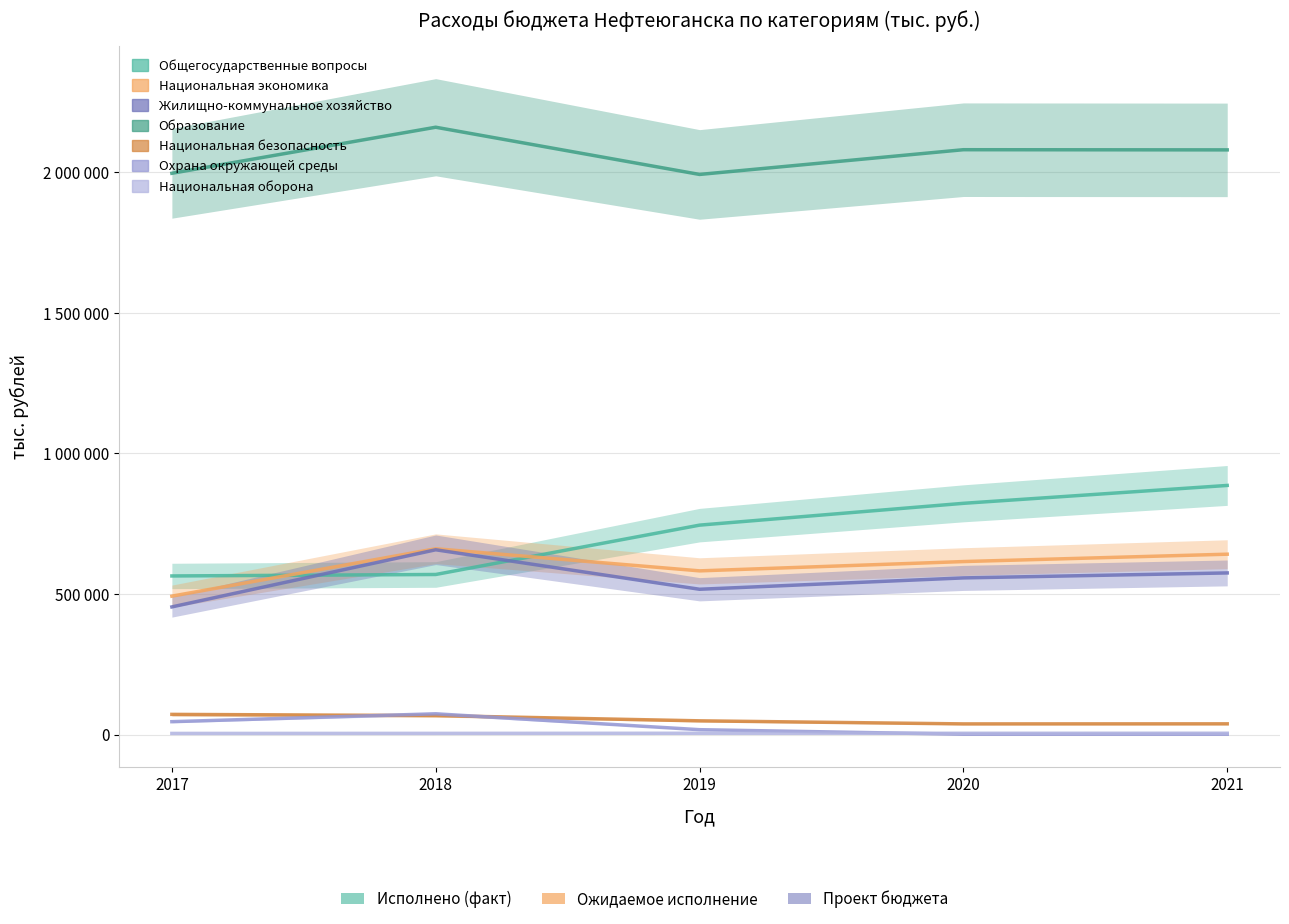

What is the sum of the 2020 год values at Национальная безопасность and Образование?

2117168.5